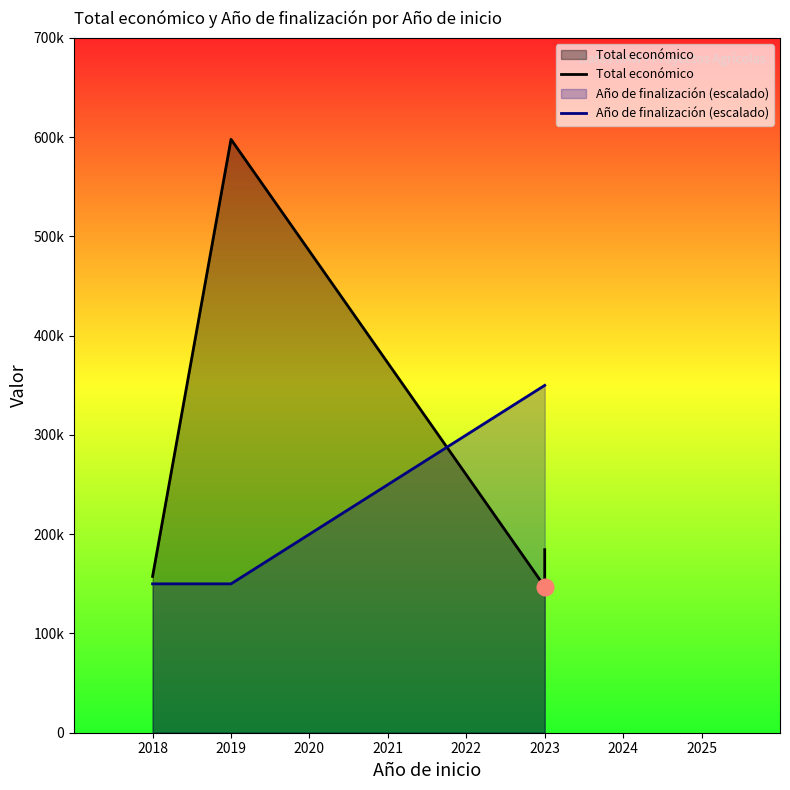

True or false: Año de finalización (escalado) has more than 2 points higher than both neighbors.

False